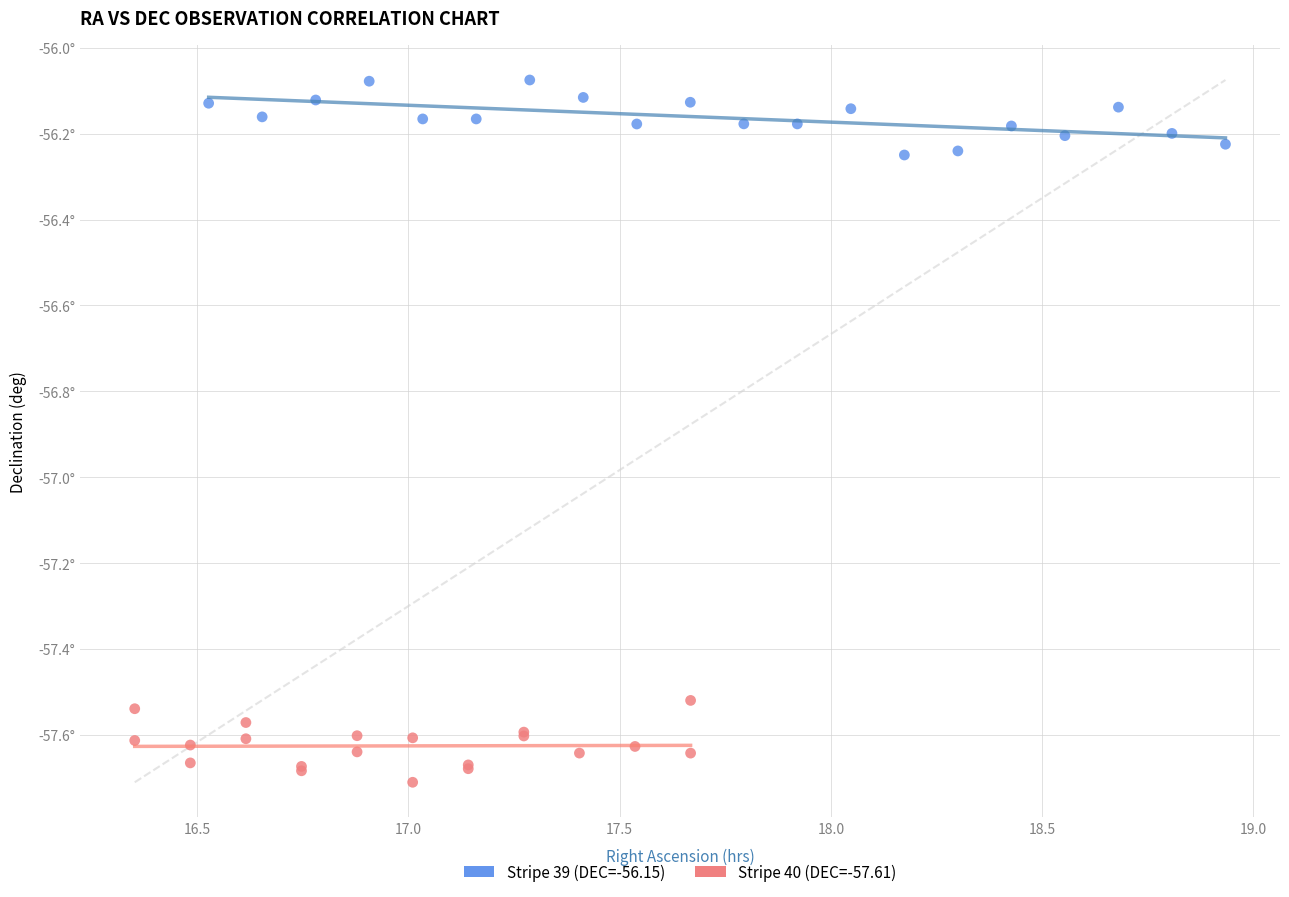

Which series contains the highest Y value?

Stripe 39 (DEC=-56.15)